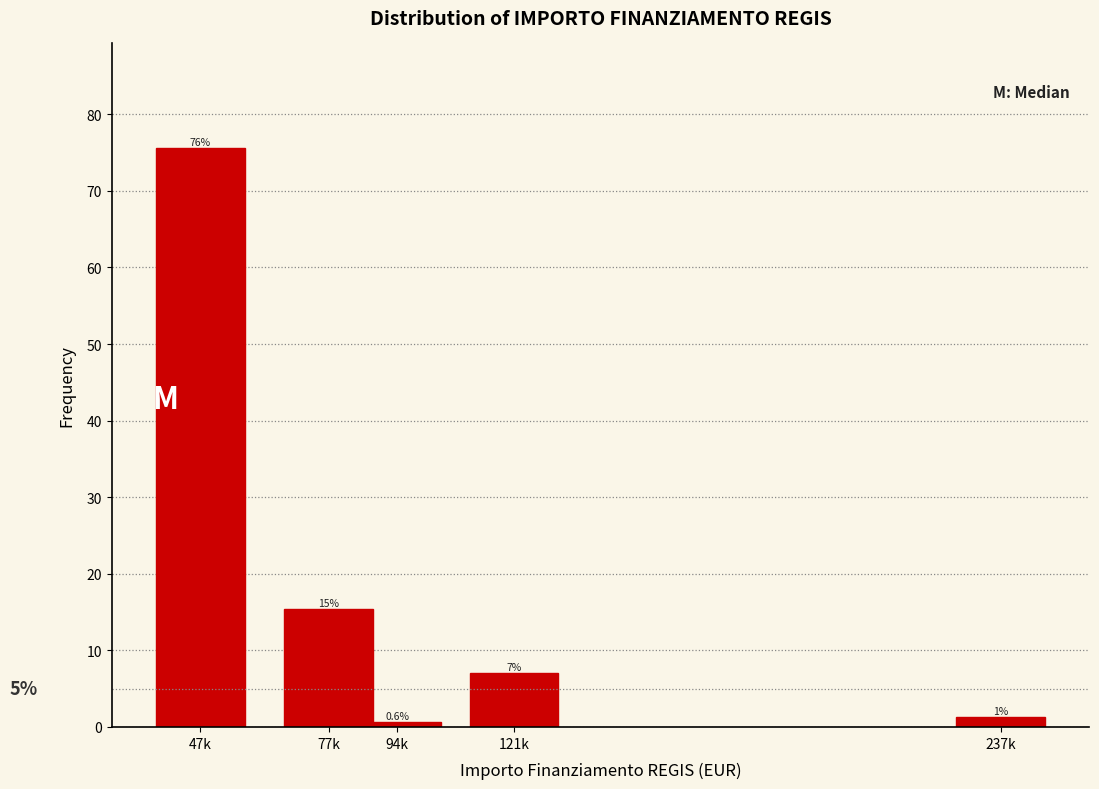

How many bars are there in total?

5